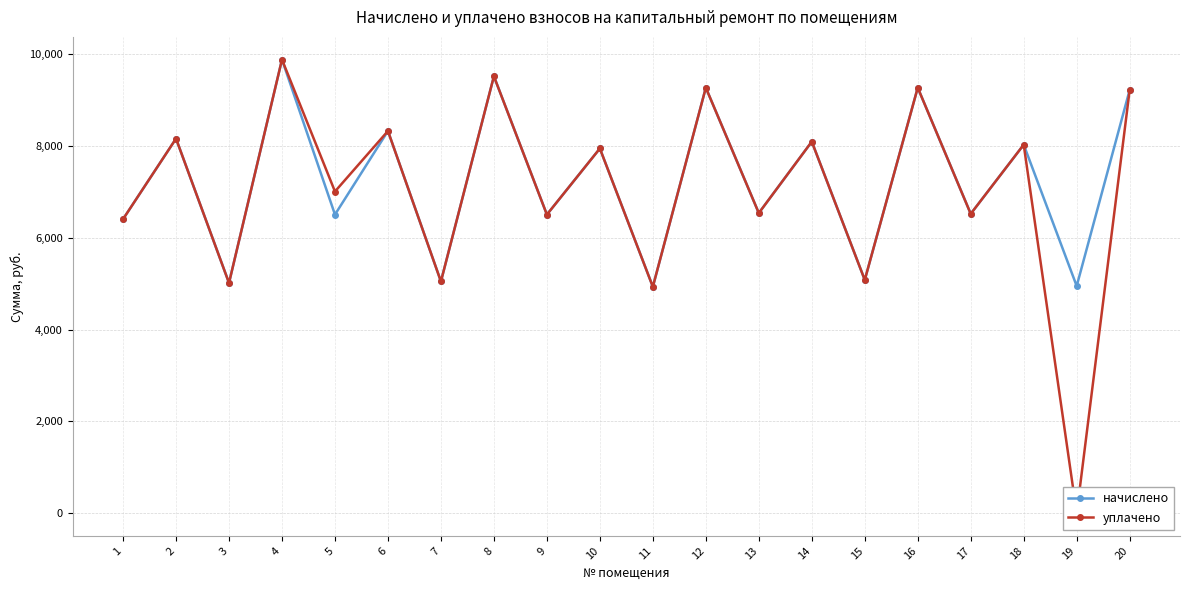

List the series in order of their peak value, highest first.

начислено, уплачено